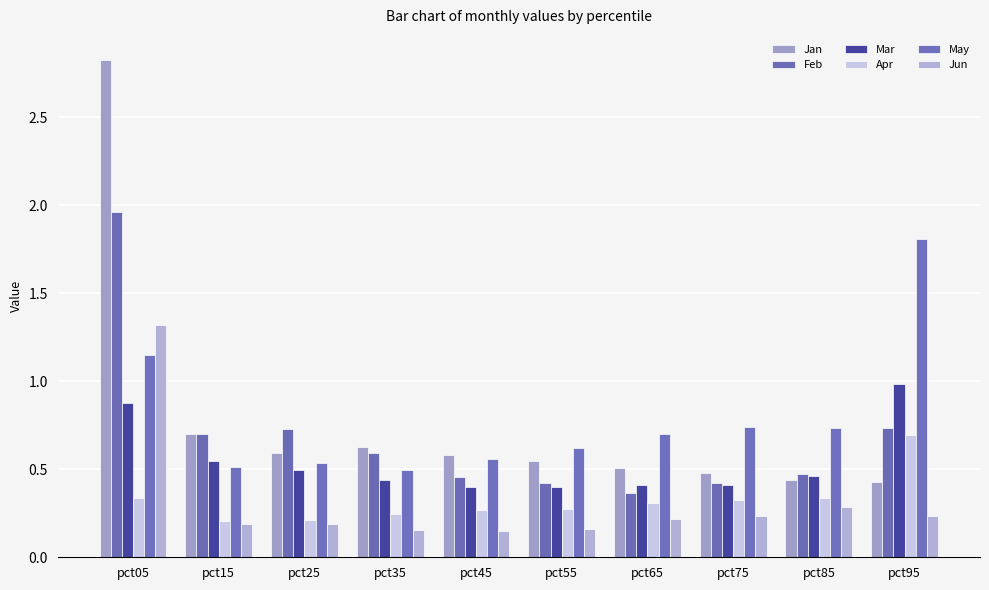

How many groups of bars are there?

10